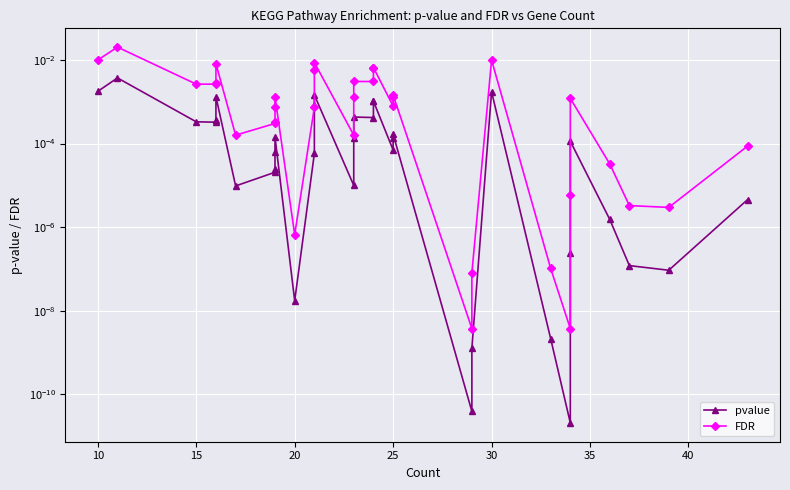

True or false: pvalue and FDR cross at least once.

False